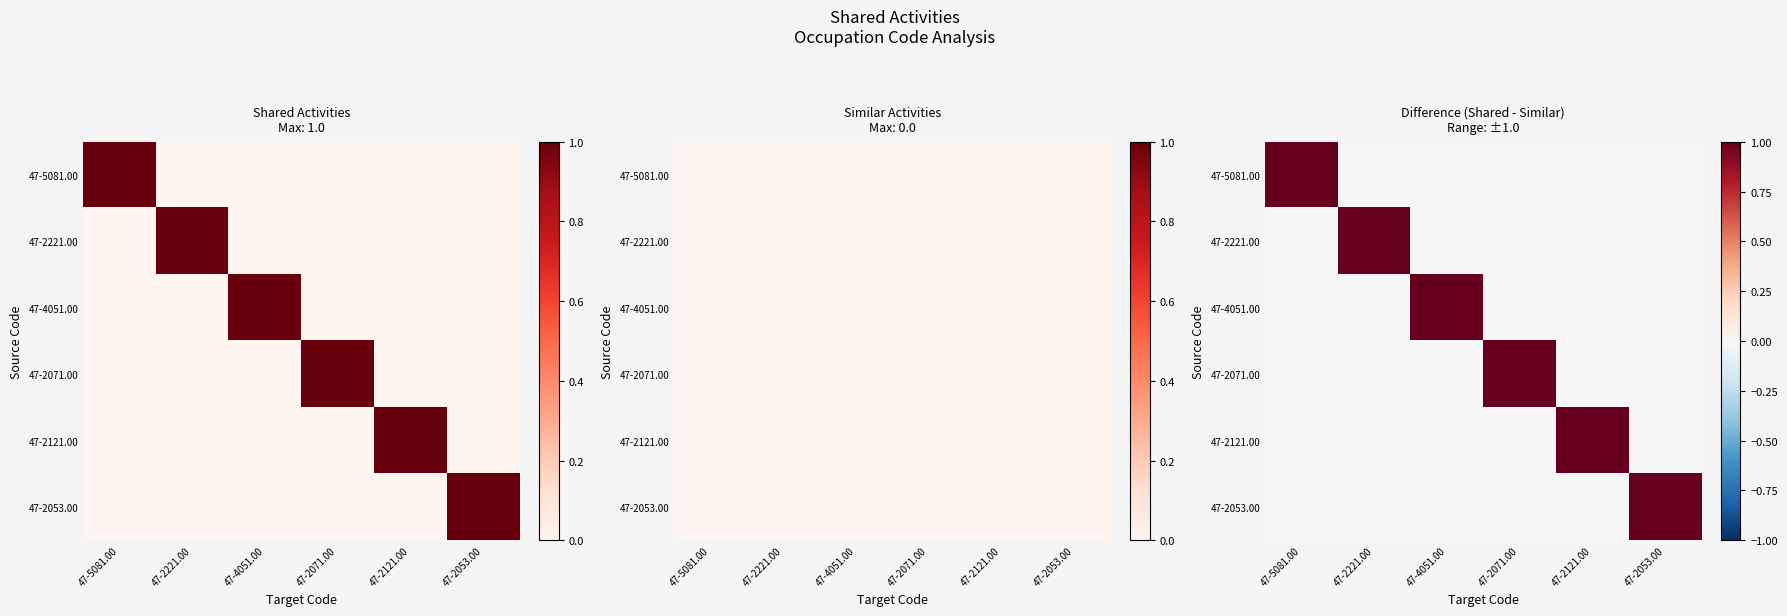

Rank the categories by 47-5081.00 value from lowest to highest.

47-2221.00, 47-4051.00, 47-2071.00, 47-2121.00, 47-2053.00, 47-5081.00